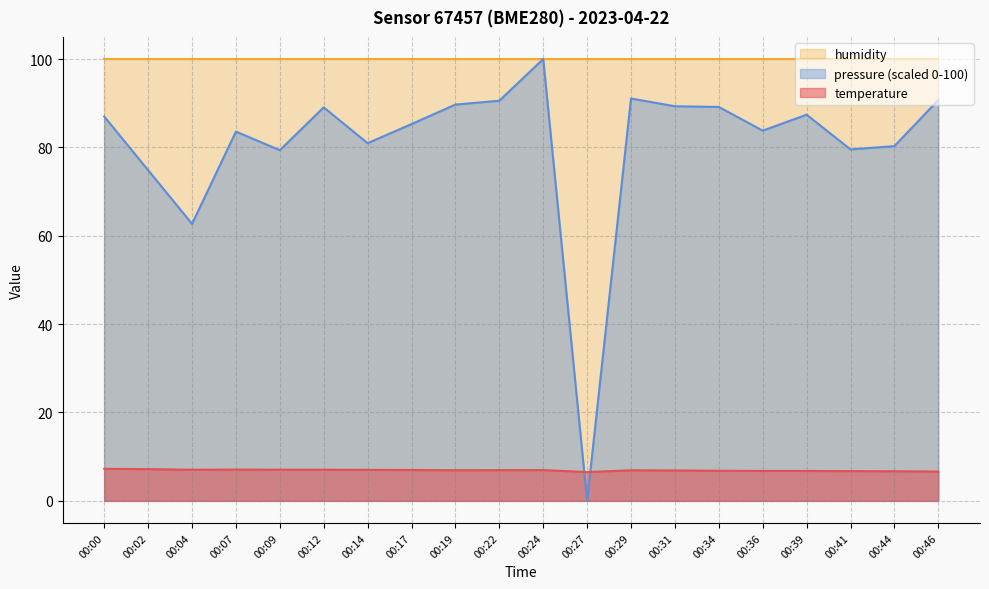

Does the chart display data point markers on the line(s)?

No